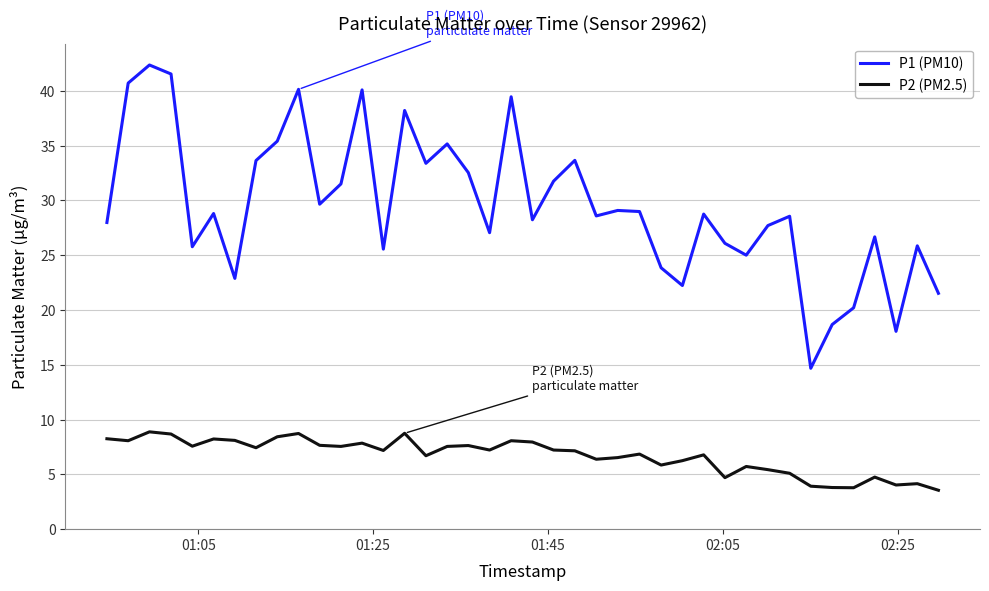

True or false: P1 (PM10) and P2 (PM2.5) cross at least once.

False